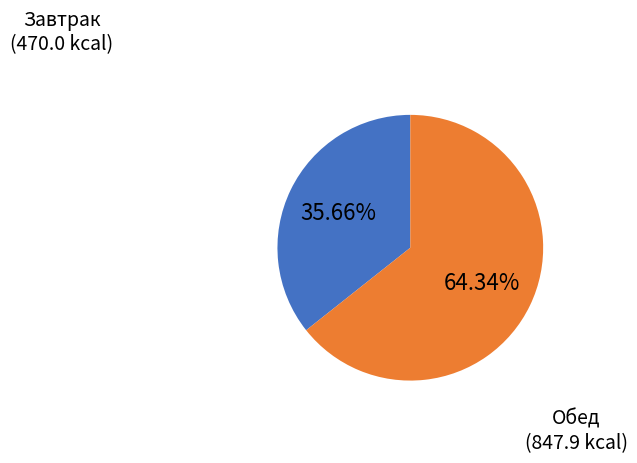

How many segments does this pie chart have?

2